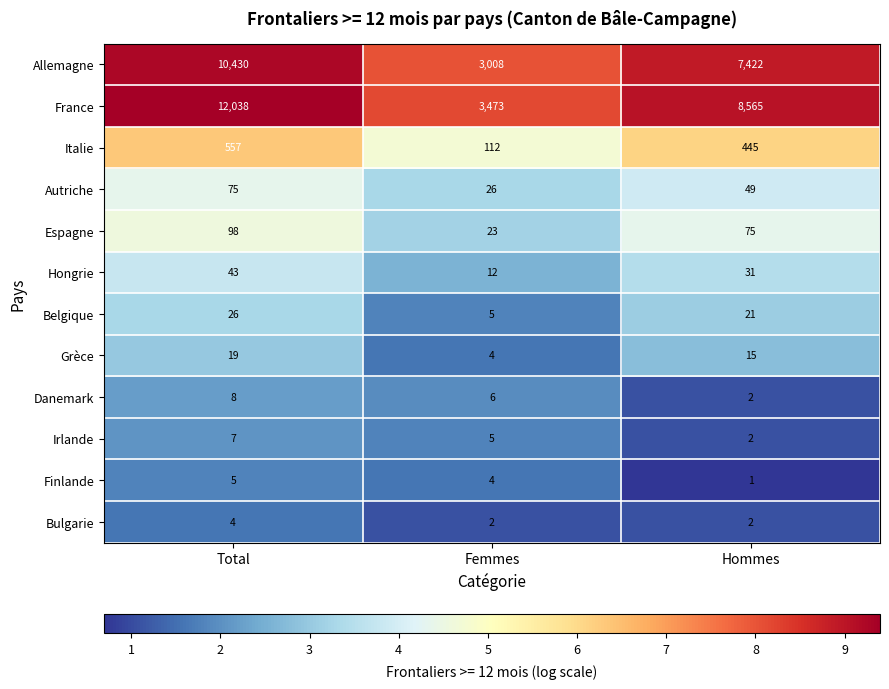

List the labels in order of Finlande value, smallest first.

Hommes, Femmes, Total